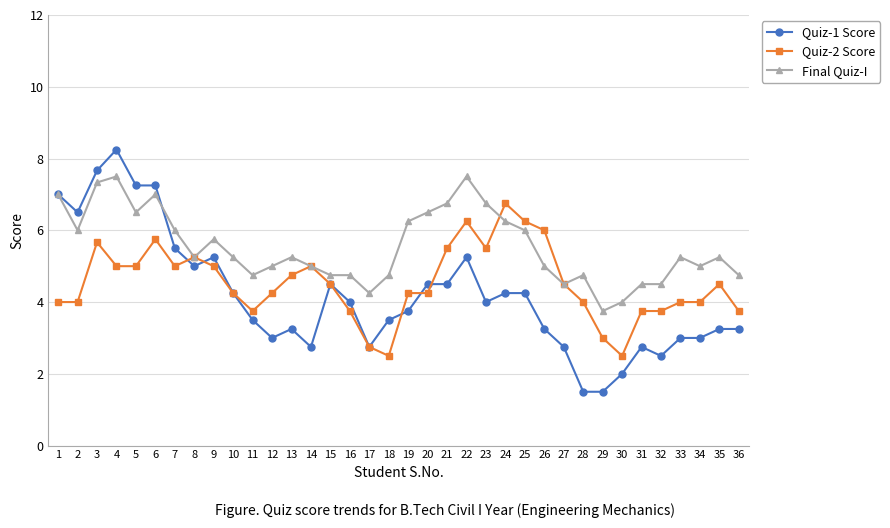

What is the value of the Quiz-1 Score point at the 1st from the left?

7.0